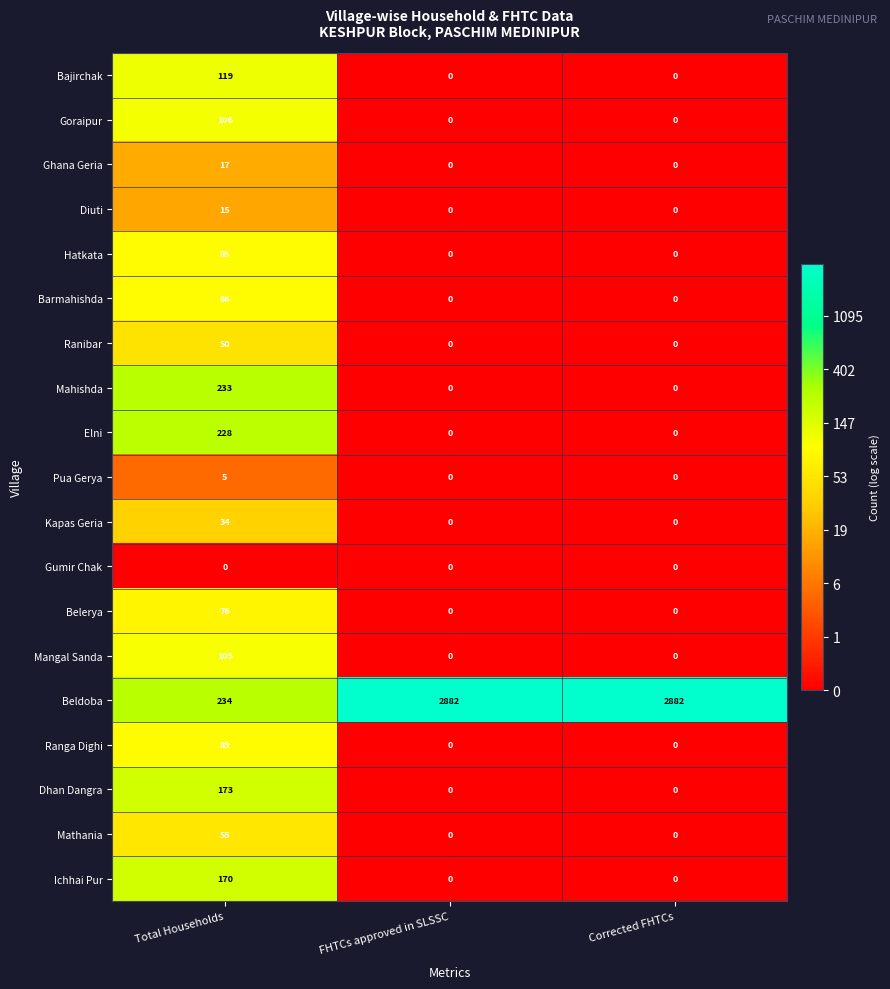

True or false: Mathania has a value of 55 at Total Households.

True